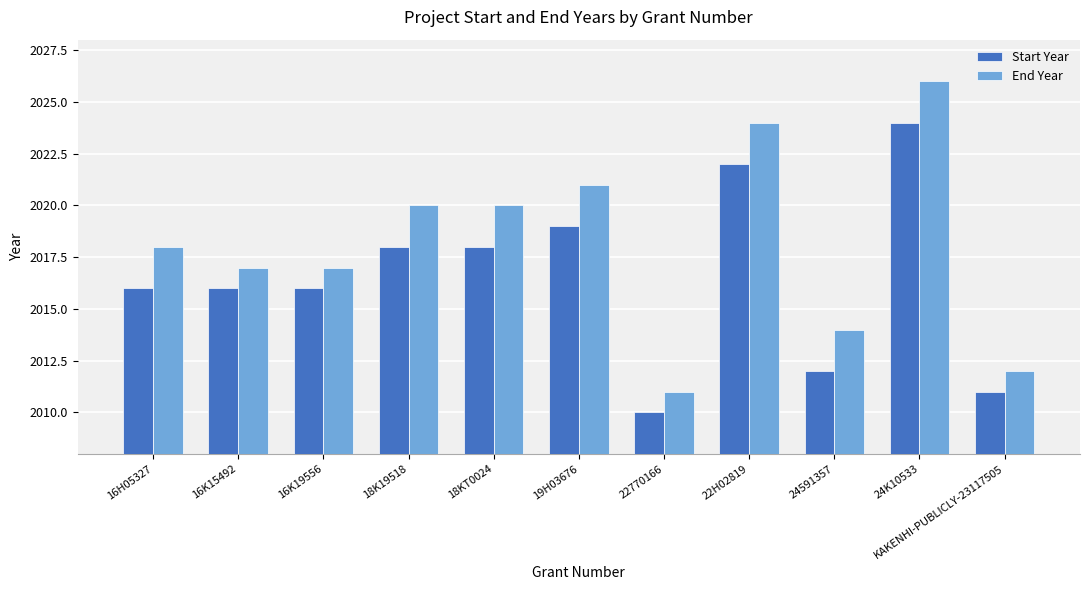

Reading left to right, what are all the values shown in this chart?

Start Year: 16H05327=2016	16K15492=2016	16K19556=2016	18K19518=2018	18KT0024=2018	19H03676=2019	22770166=2010	22H02819=2022	24591357=2012	24K10533=2024	KAKENHI-PUBLICLY-23117505=2011
End Year: 16H05327=2018	16K15492=2017	16K19556=2017	18K19518=2020	18KT0024=2020	19H03676=2021	22770166=2011	22H02819=2024	24591357=2014	24K10533=2026	KAKENHI-PUBLICLY-23117505=2012